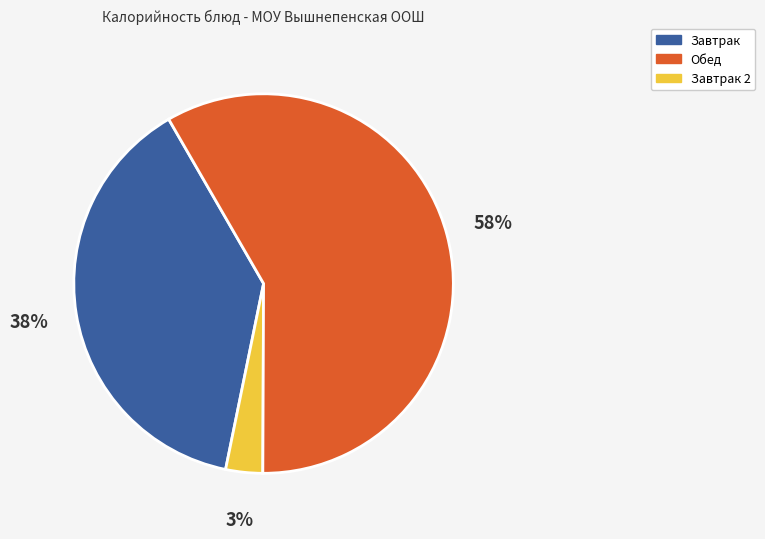

To the nearest percent, what is the average slice percentage?

33%